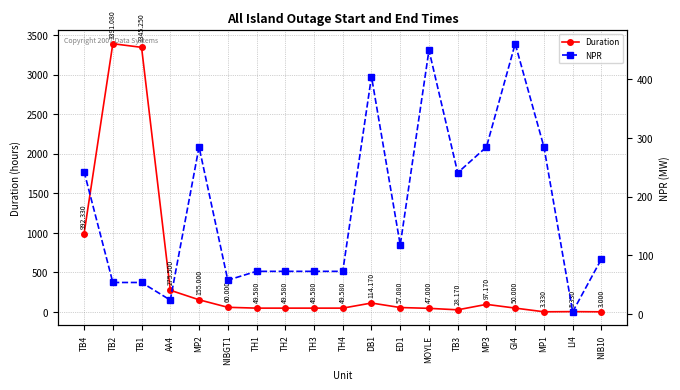

Reading right to left, what are all the values shown in this chart?

Duration: 3.0	5.3	3.3	50.0	97.2	28.2	47.0	57.1	114.2	49.6	49.6	49.6	49.6	60.0	155.0	275.5	3345.2	3391.1	992.3
NPR: 94.0	4.0	285.0	461.0	285.0	241.0	450.0	118.0	405.0	73.0	73.0	73.0	73.0	58.0	285.0	24.0	54.0	54.0	243.0